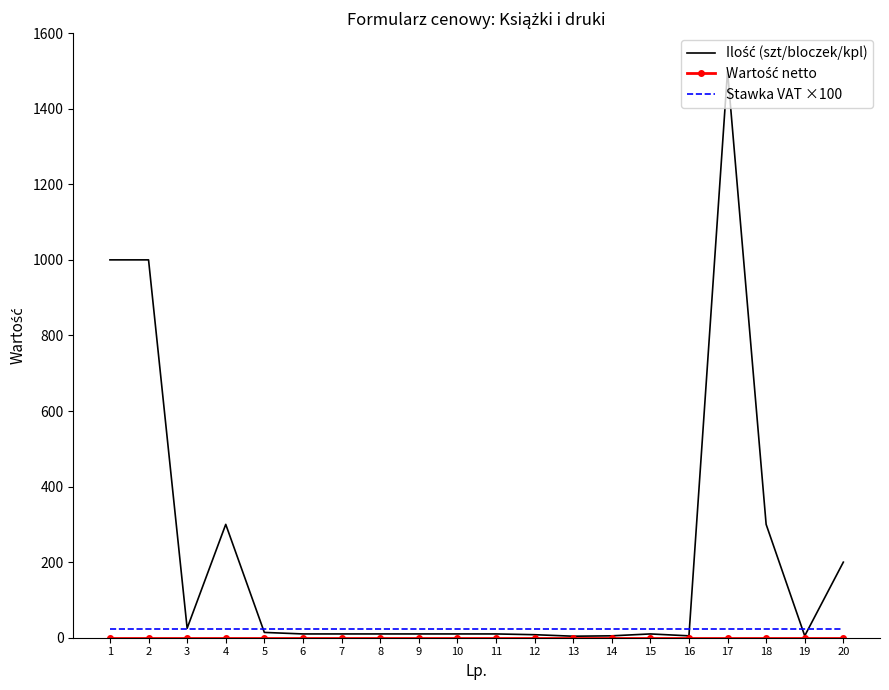

How many series are shown in this chart?

3